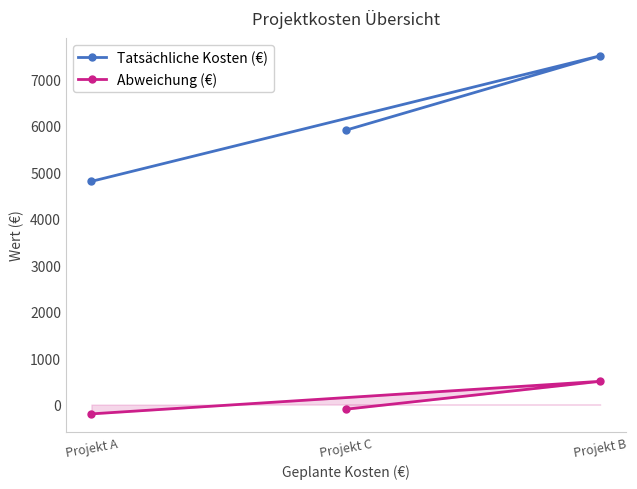

At which label is Abweichung (€) closest to 150?

Projekt C